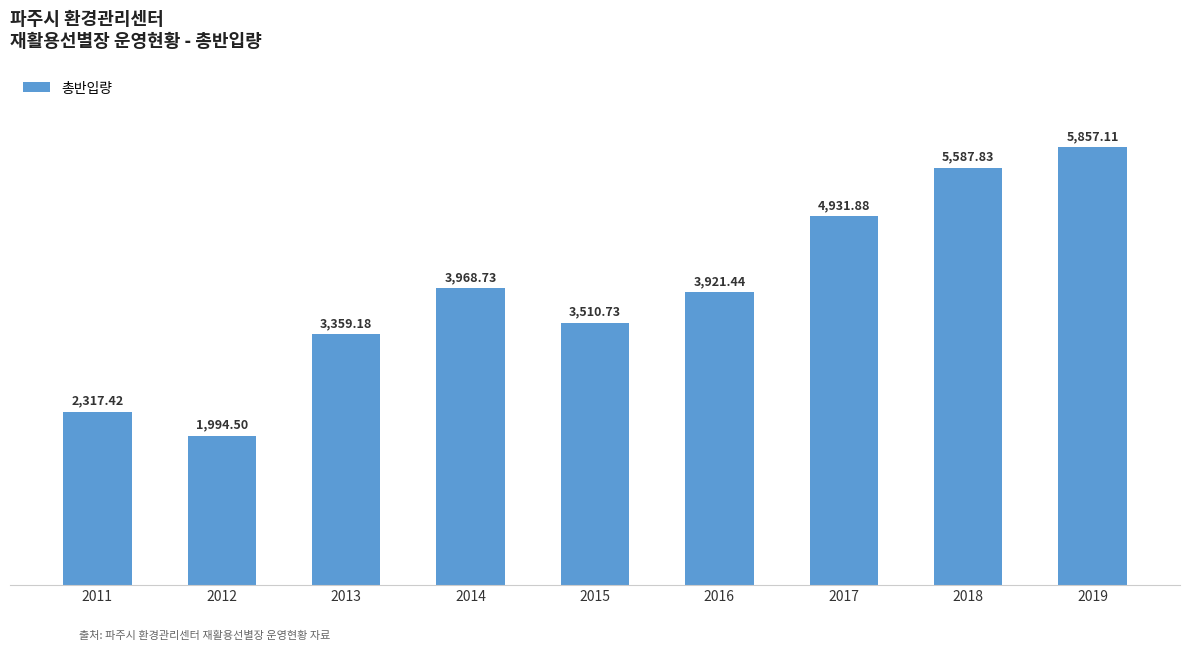

Between 2016 and 2011, which is larger?

2016